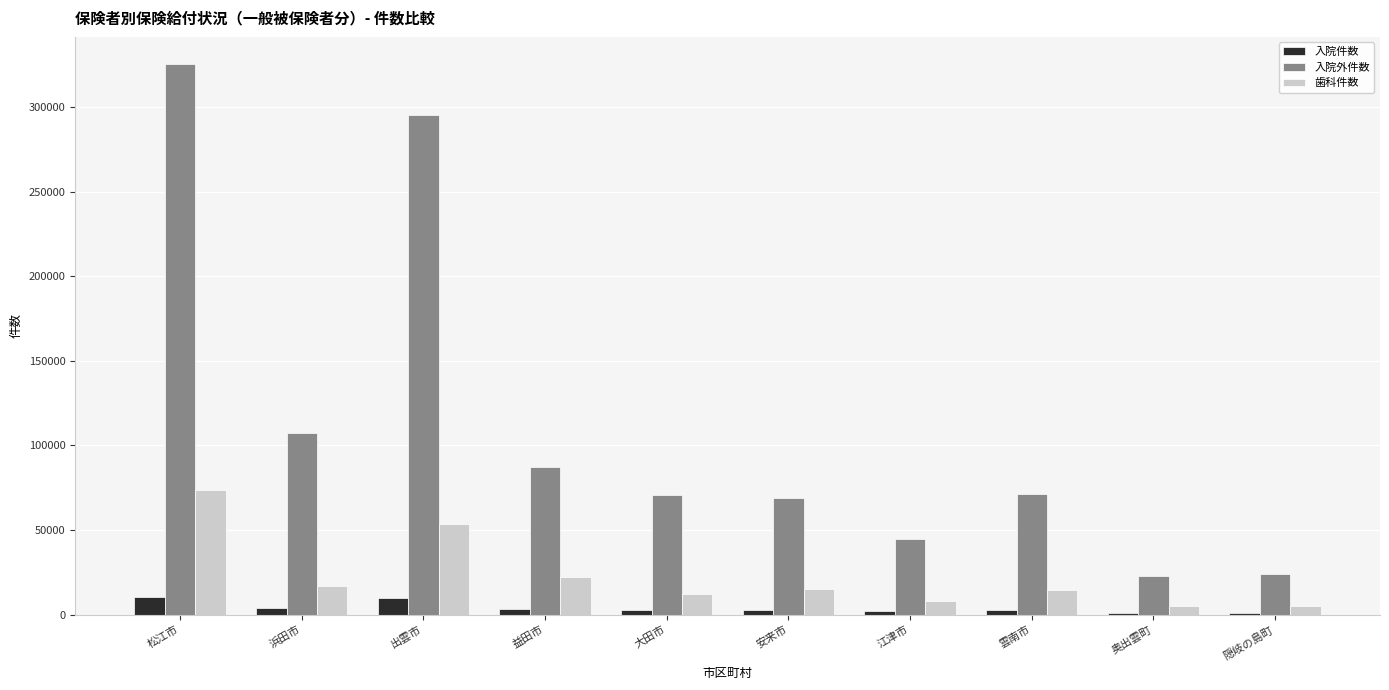

At which label does 入院件数 first exceed 2771?

松江市